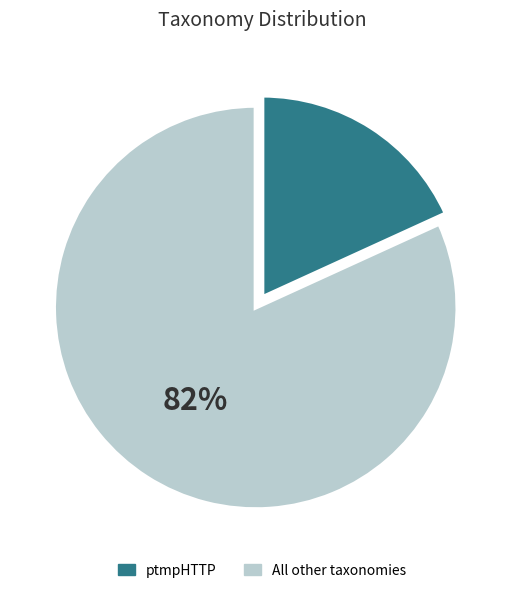

Rank the categories by value from lowest to highest.

ptmpHTTP, All other taxonomies